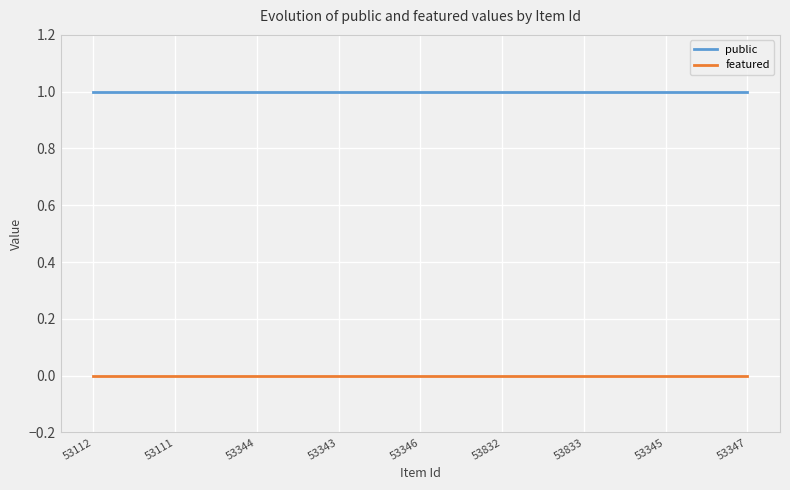

What are all the series names shown in the legend?

public, featured